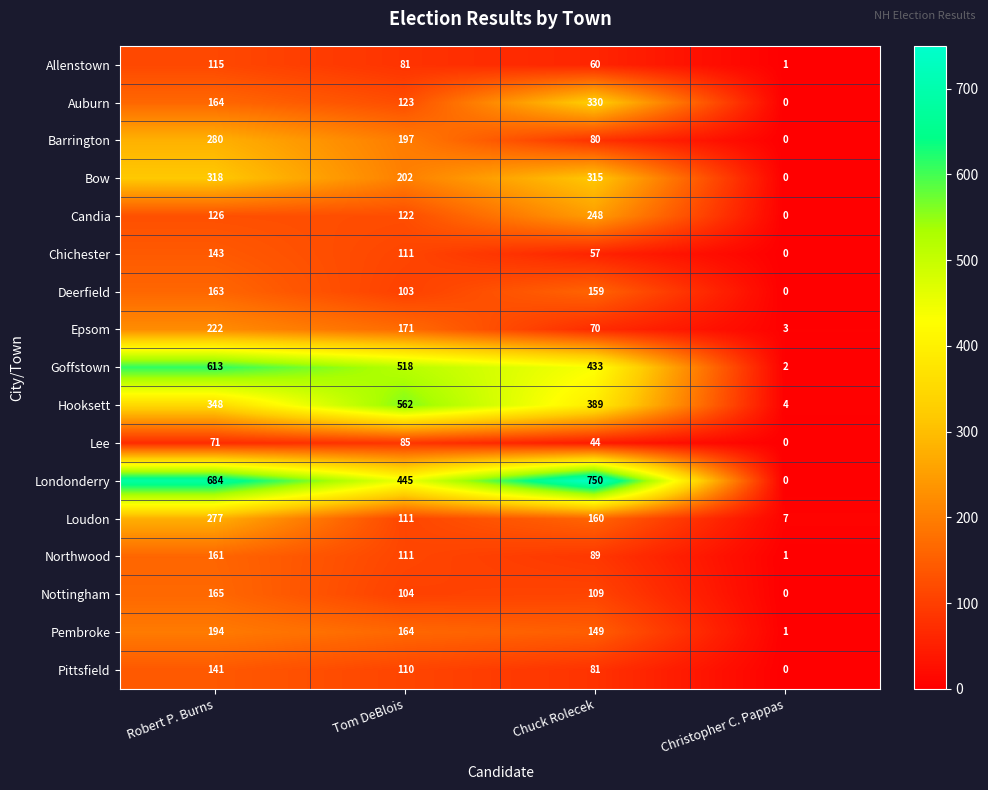

Which category has the highest value in the Barrington series?

Robert P. Burns